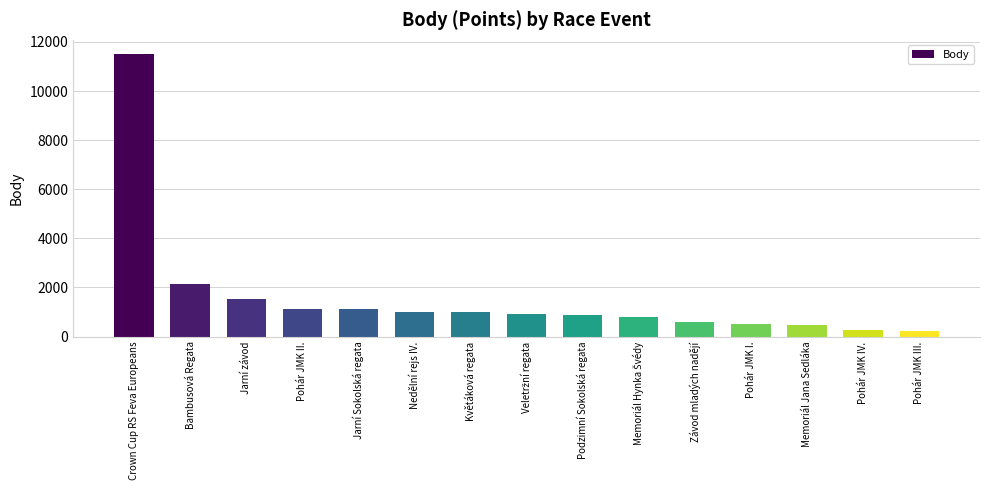

What is the change in value from Bambusová Regata to Jarní Sokolská regata?

-1034